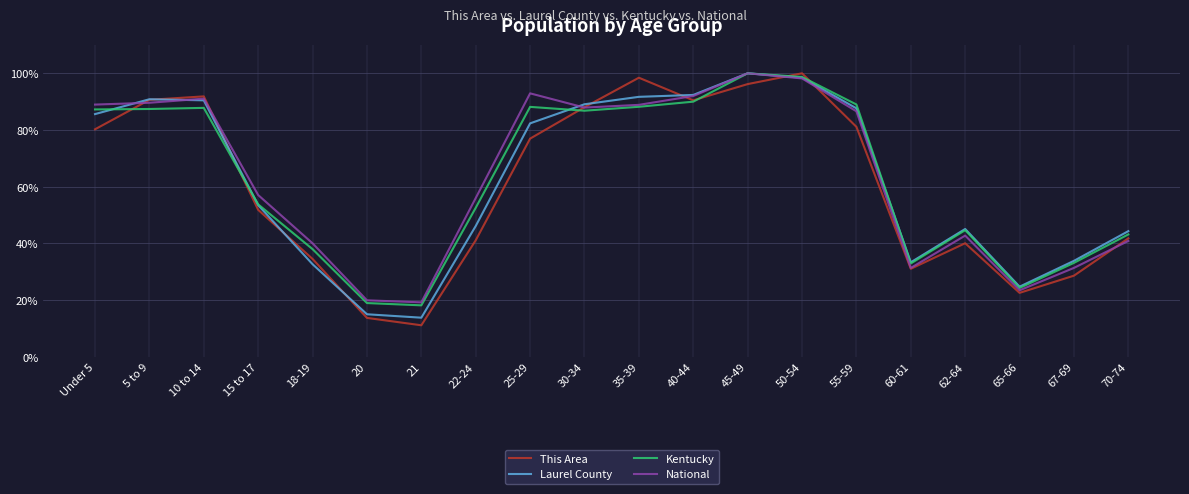

Is it true that National equals 86.6 at 55-59?

True